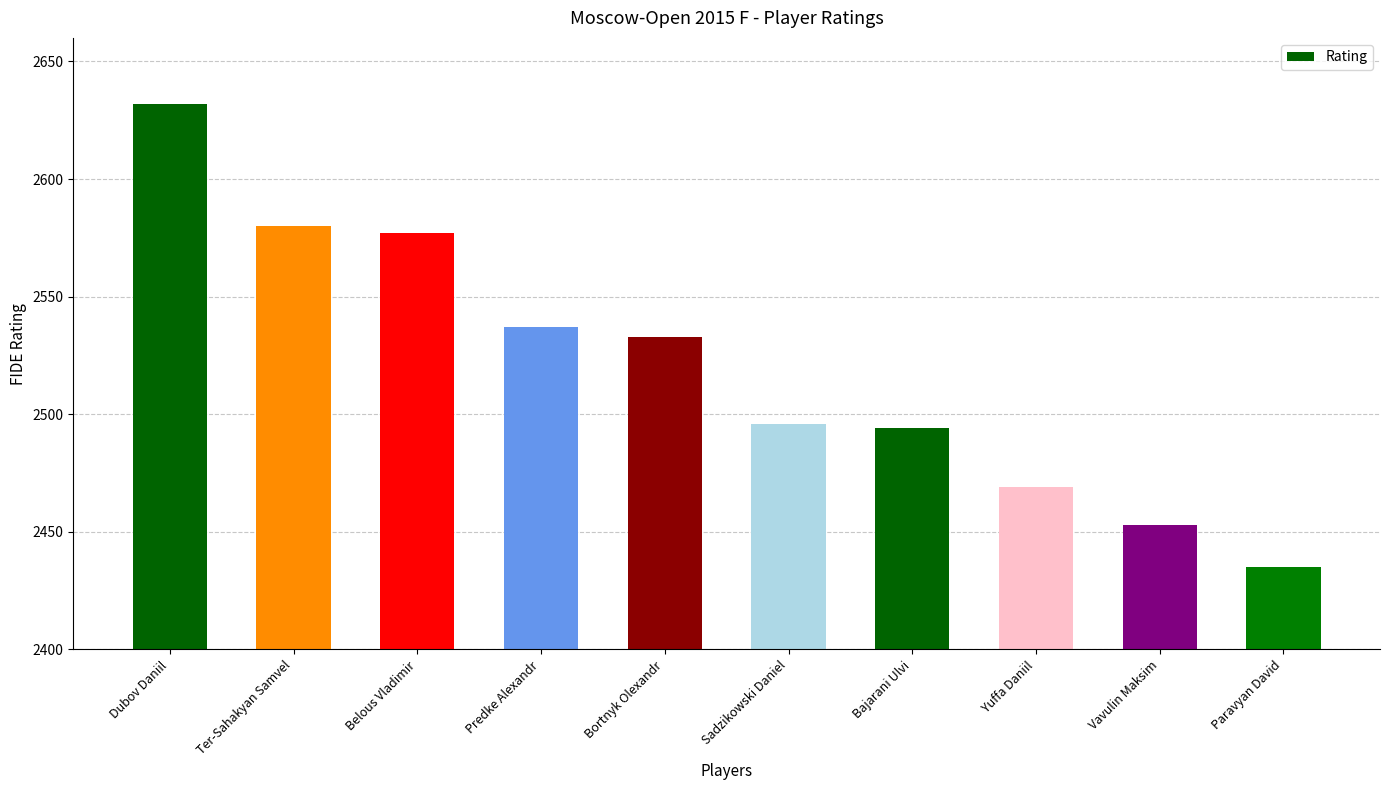

What is the sum of the values at Vavulin Maksim and Belous Vladimir?

5030